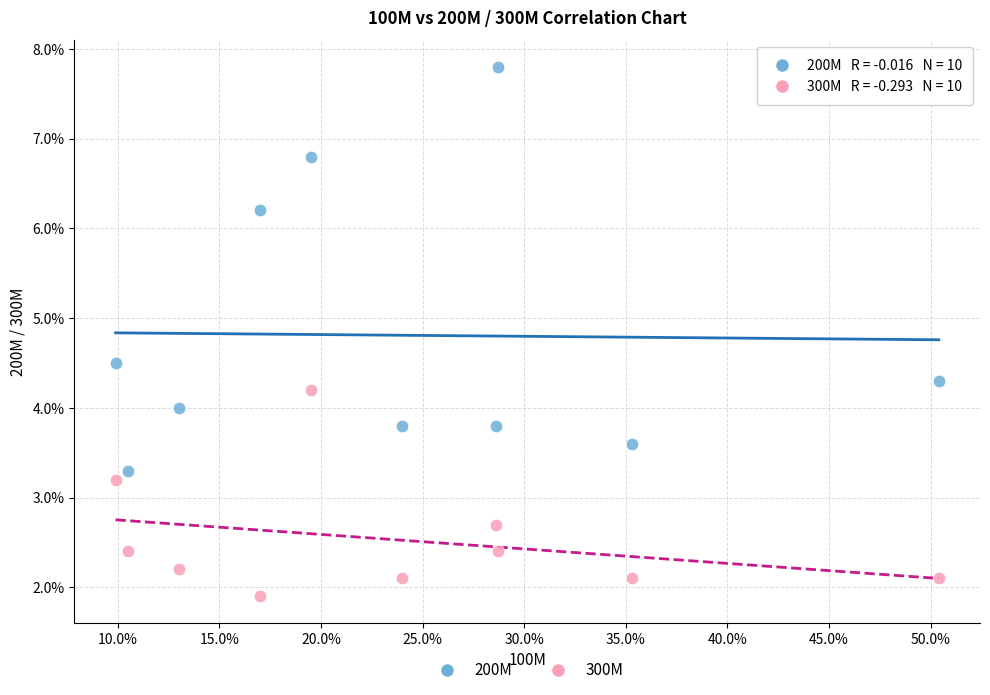

What are all the series names shown in the legend?

200M, 300M